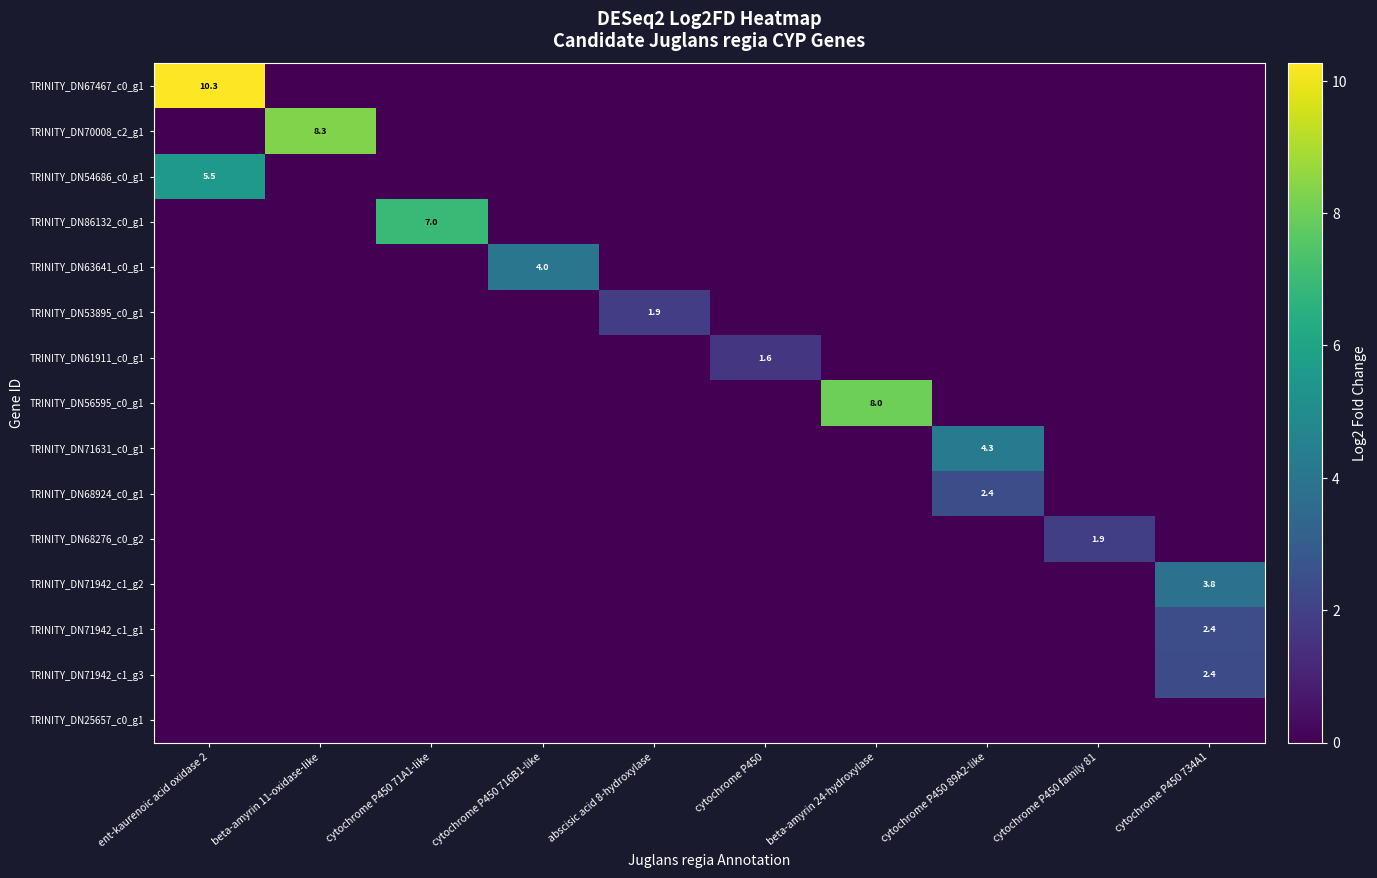

What is the total value across all series at cytochrome P450 716B1-like?

4.0